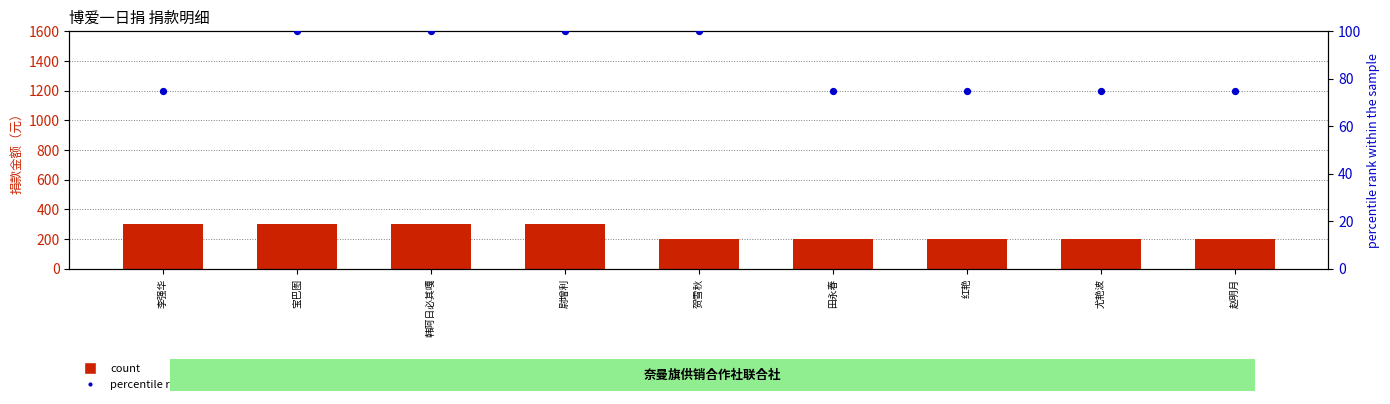

What are all the series names shown in the legend?

count, percentile rank within the sample